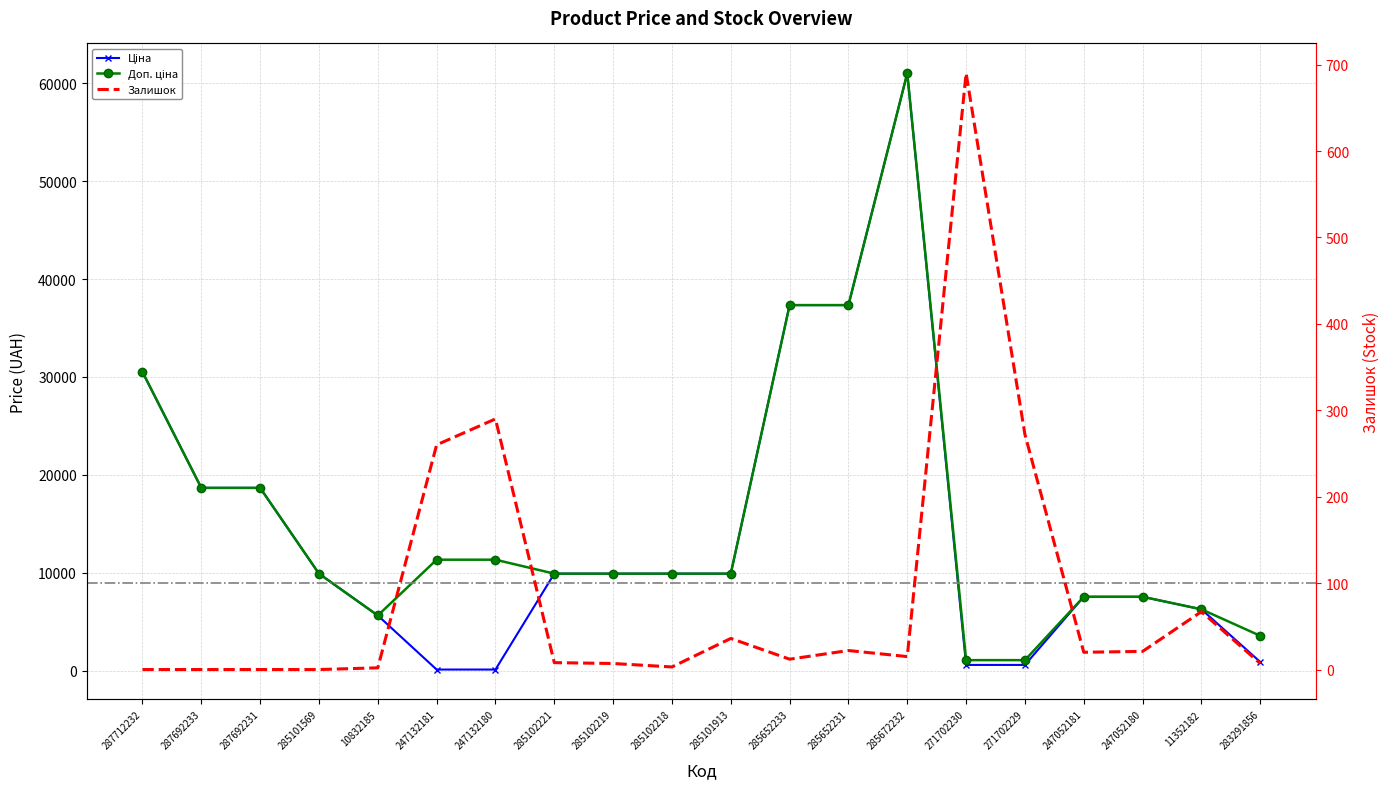

At which label does Ціна first exceed 9908?

287712232